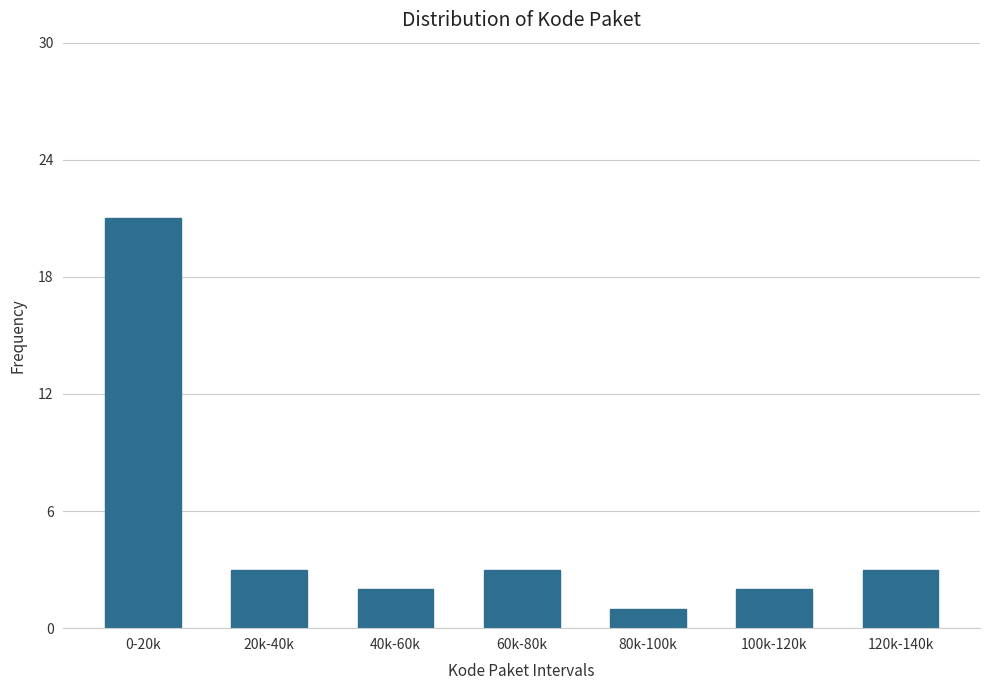

Reading left to right, transcribe all the data shown in this chart.

21	3	2	3	1	2	3